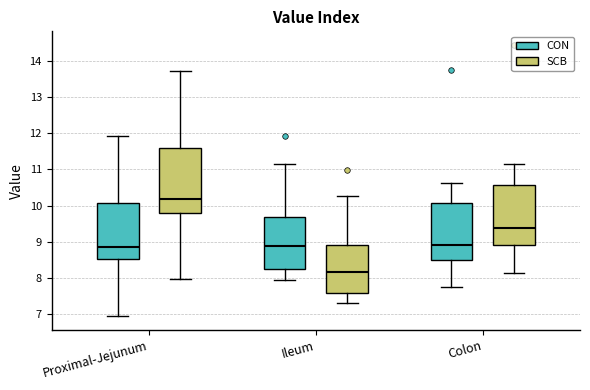

Where is the lower edge of the box for Ileum (SCB) on the y-axis? The values are not printed on the chart, so give them approximately, as read against the axis.

7.6